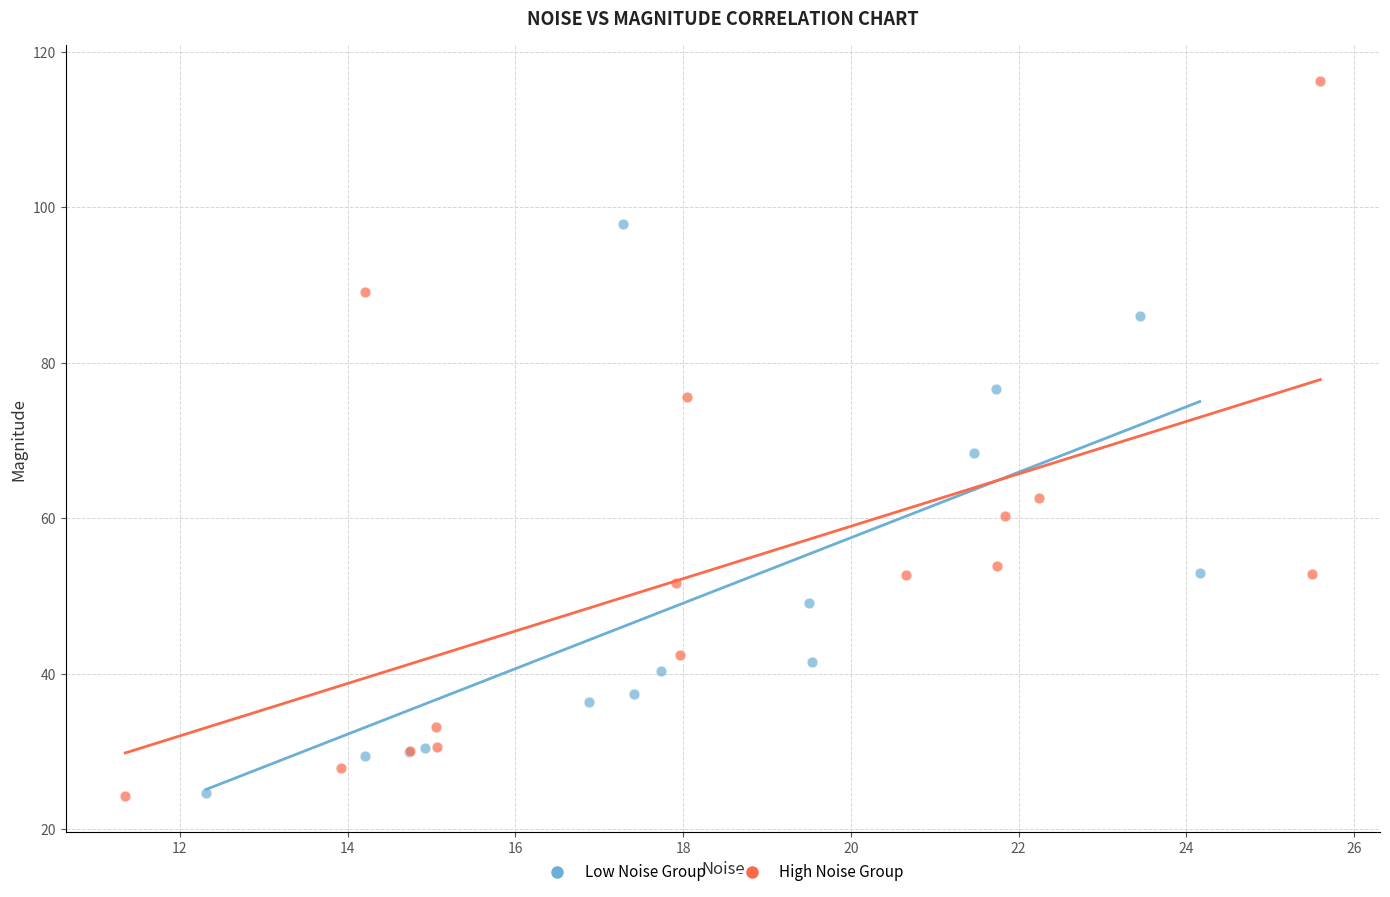

What are all the series names shown in the legend?

Low Noise Group, High Noise Group